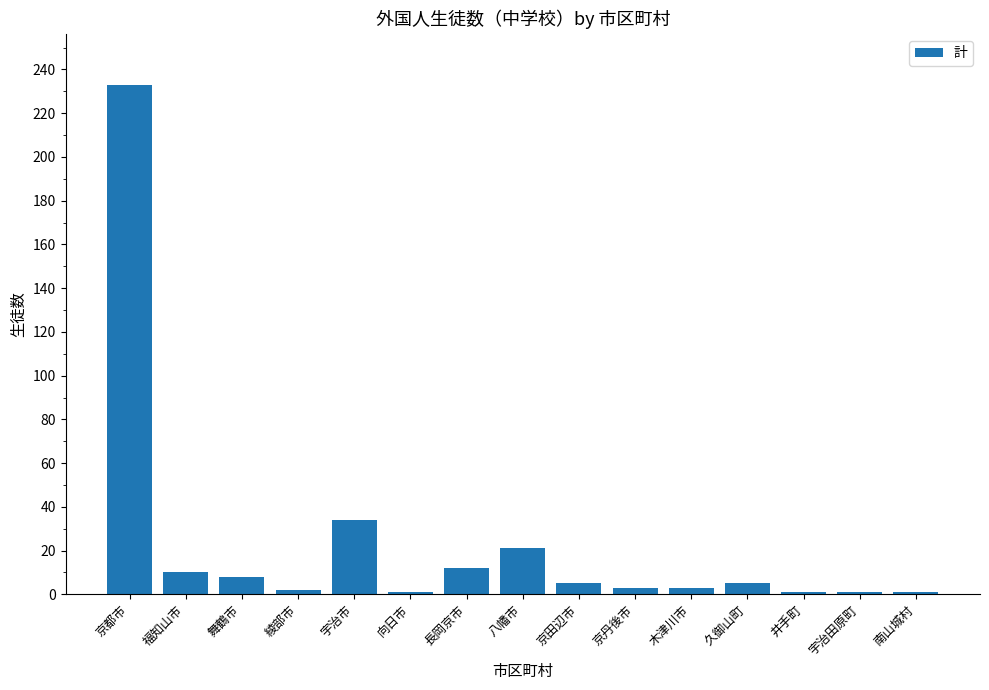

What is the value of the 6th bar from the left?

1